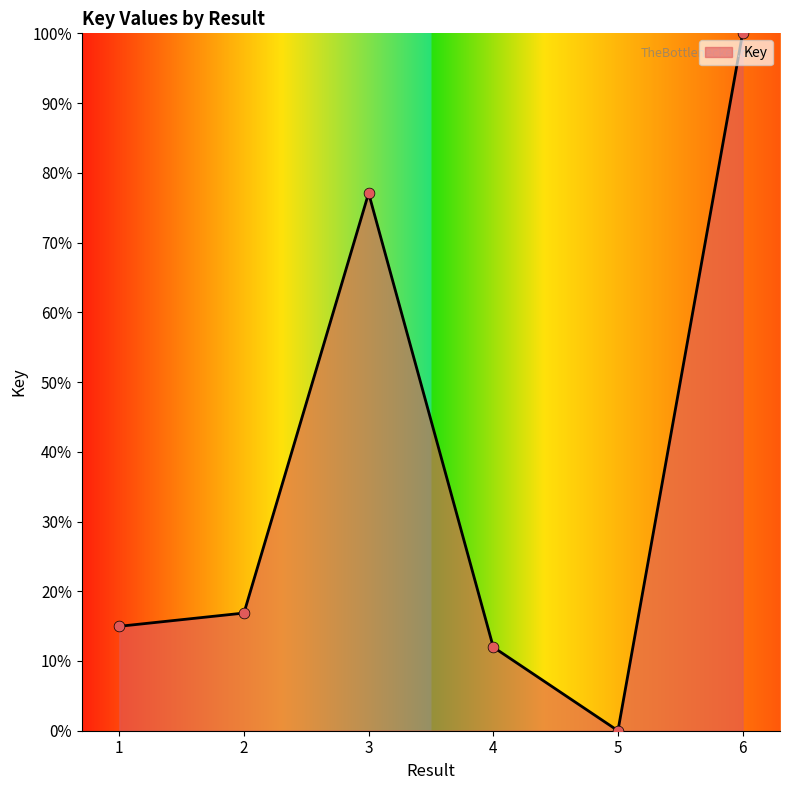

What is the change in value from 3 to 4?

-65.1